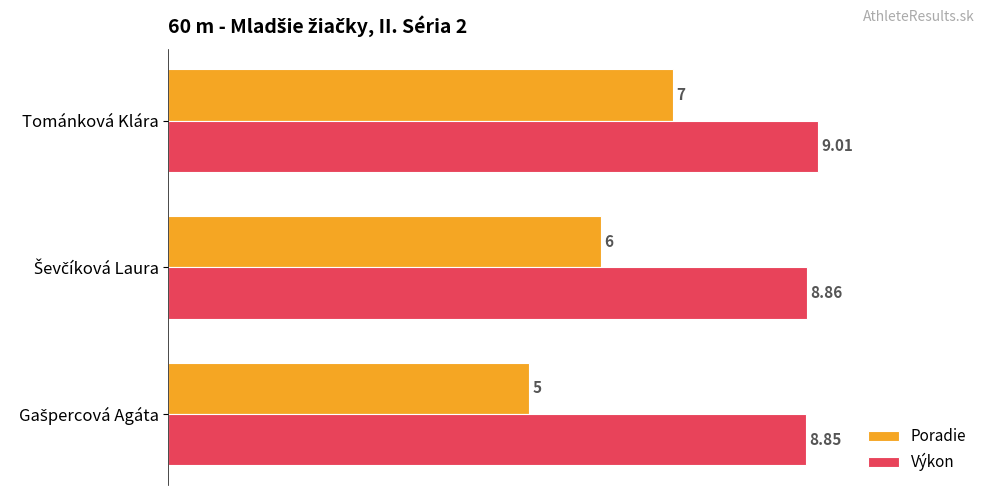

Which category has the highest value in the Výkon series?

Tománková Klára